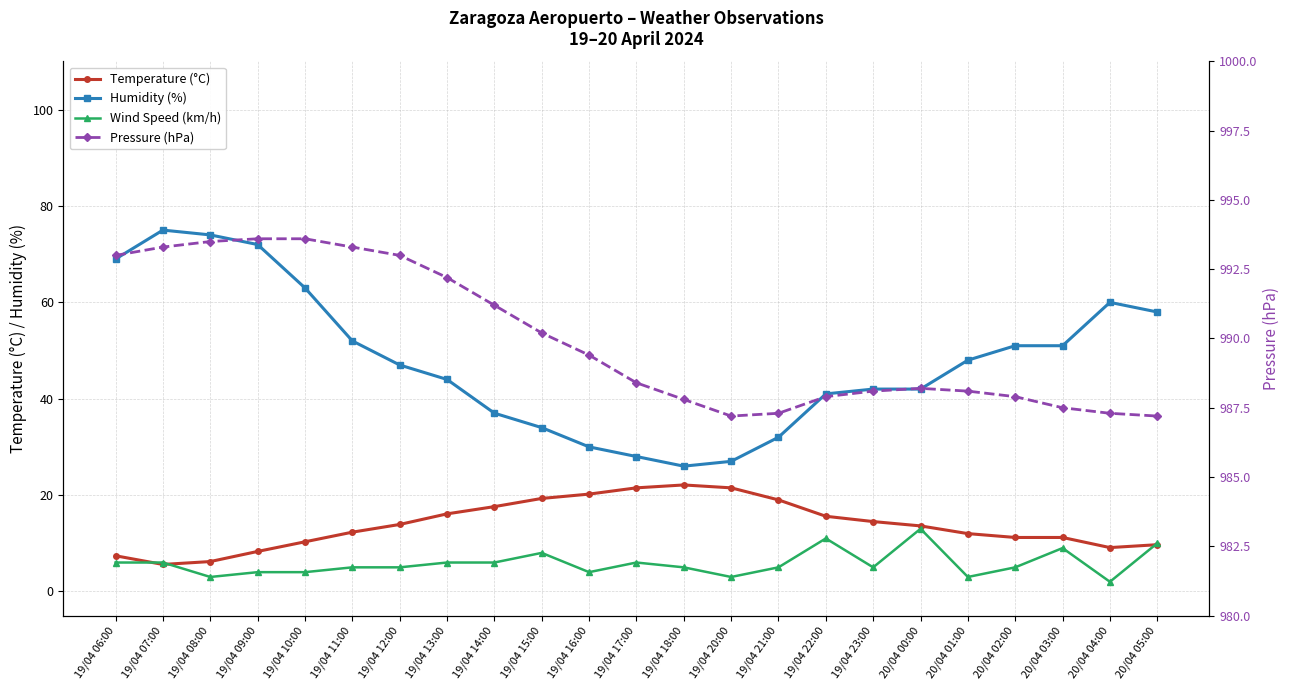

What is the label of the 11th point from the right?

19/04 18:00